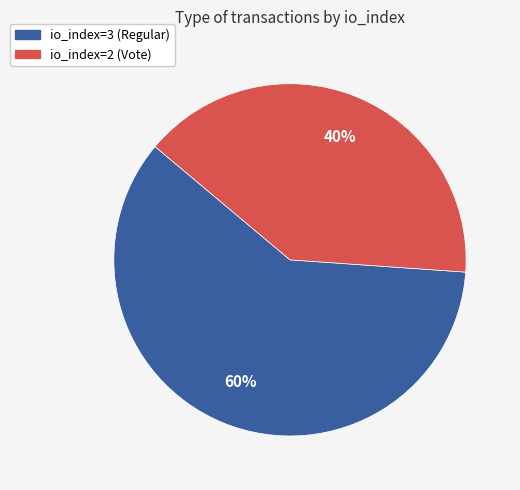

Which slice is the smallest?

io_index=2 (Vote)